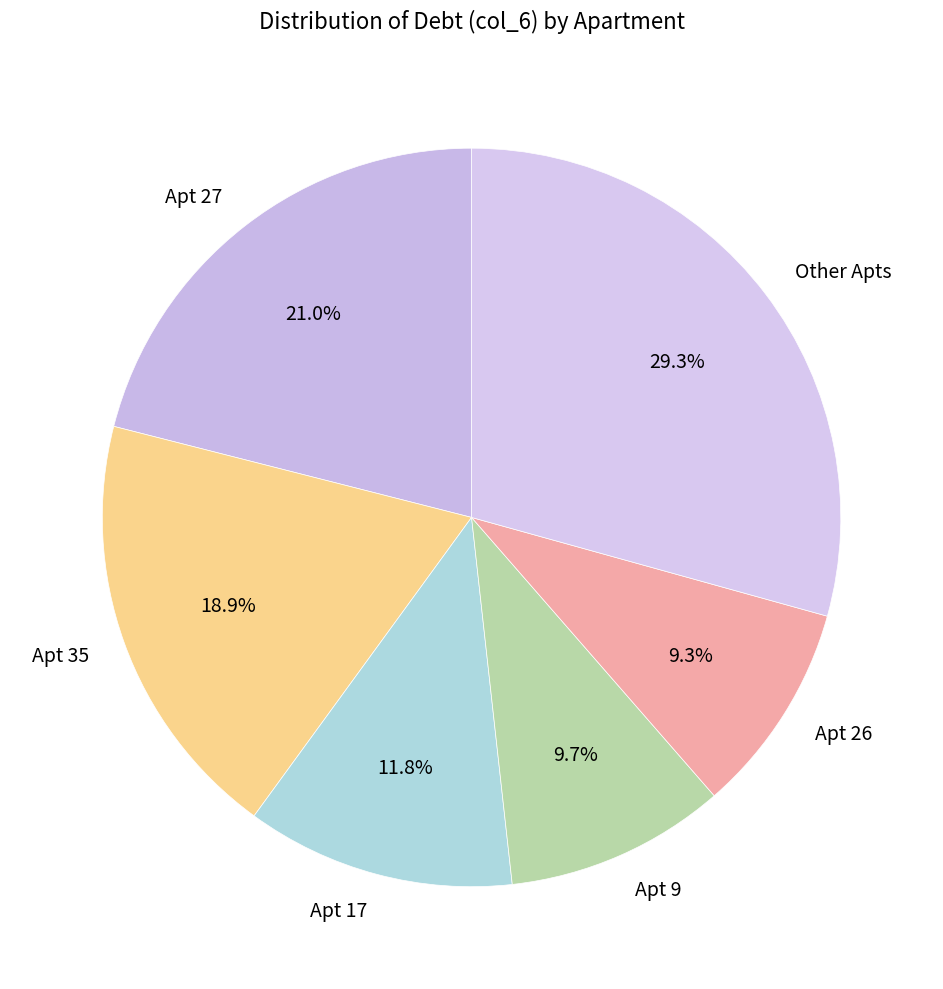

Which has a higher value, Apt 17 or Apt 9?

Apt 17